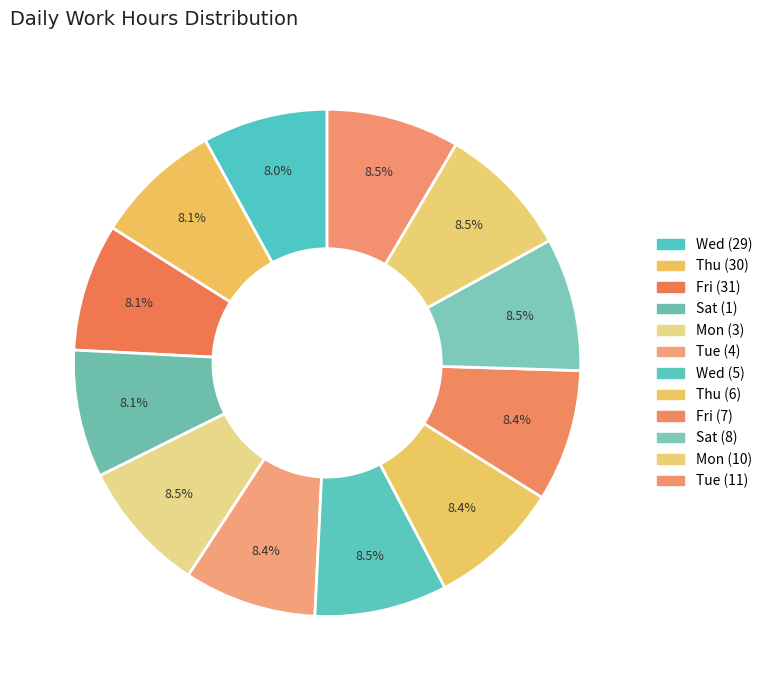

How many slices are in this pie chart?

12